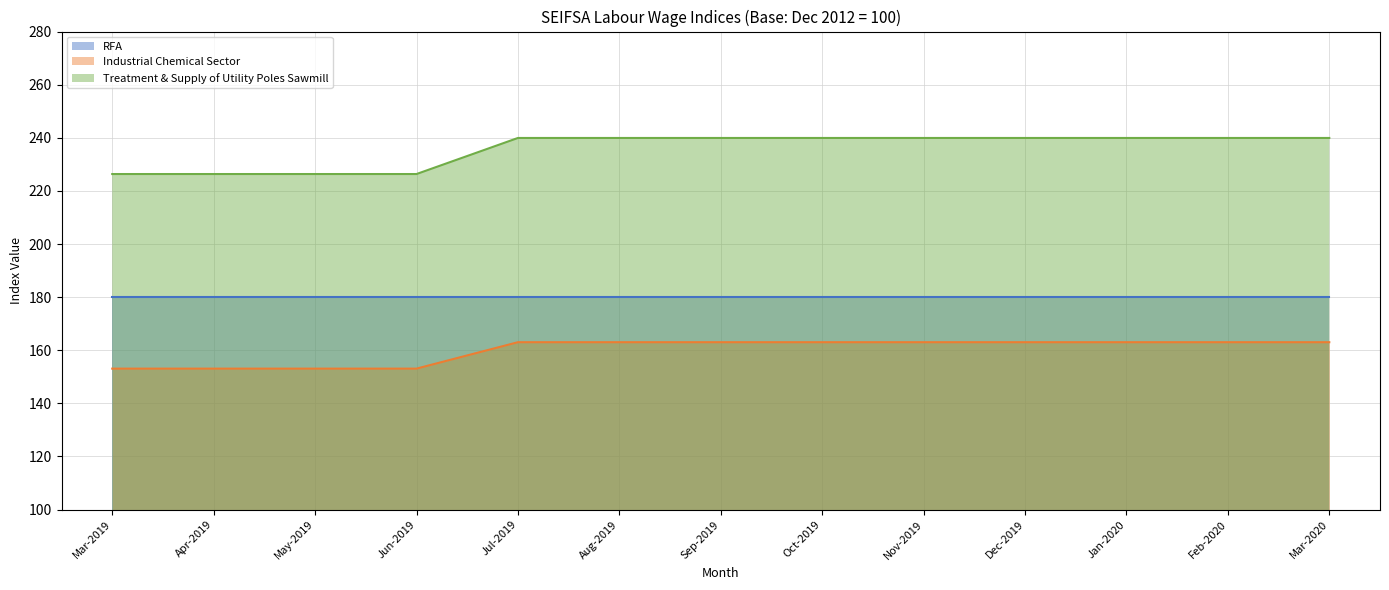

Which series changed the most between Sep-2019 and Mar-2020?

Industrial Chemical Sector